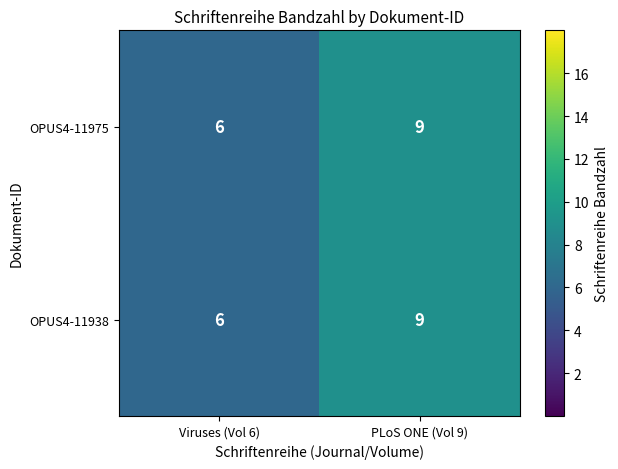

What is the total value across all series at Viruses (Vol 6)?

12